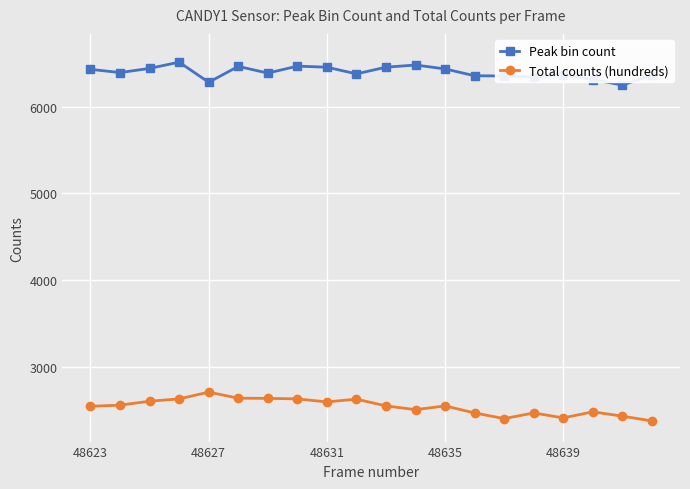

What is the smallest value displayed?

2379